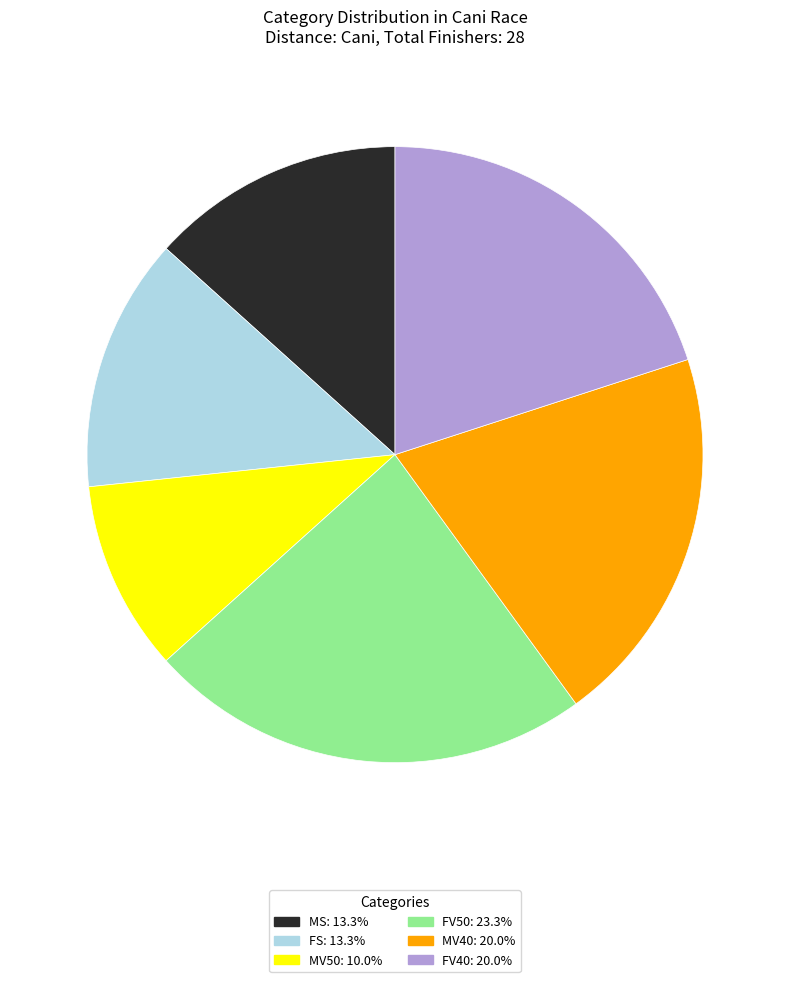

Between MV40 and MV50, which is larger?

MV40